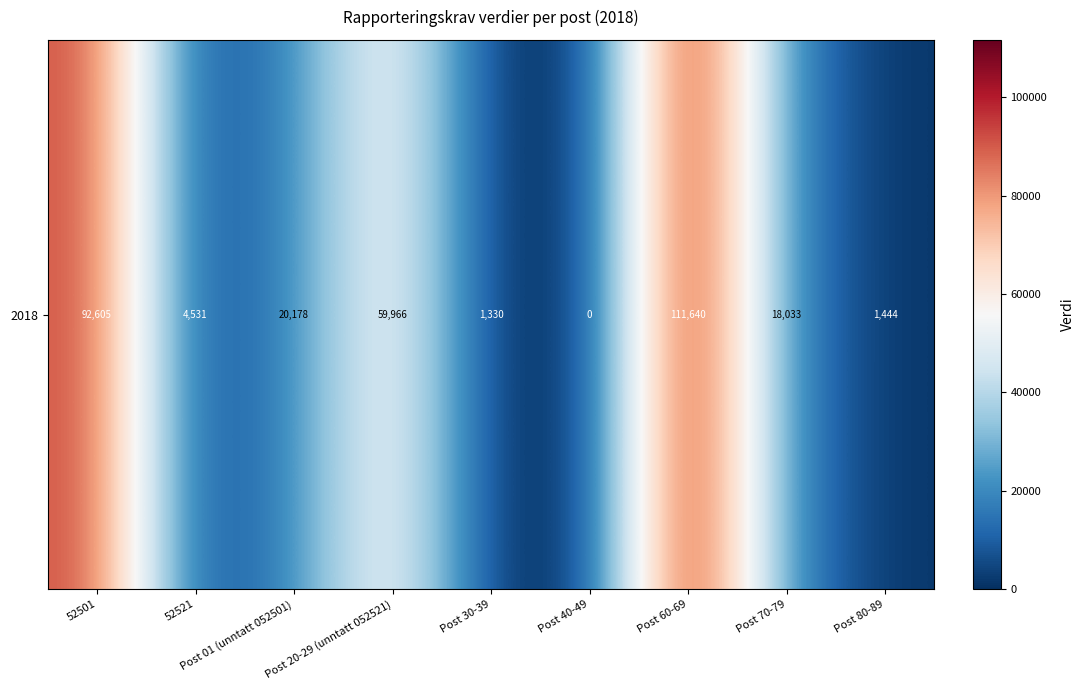

At which label is the value closest to 55820?

Post 20-29 (unntatt 052521)